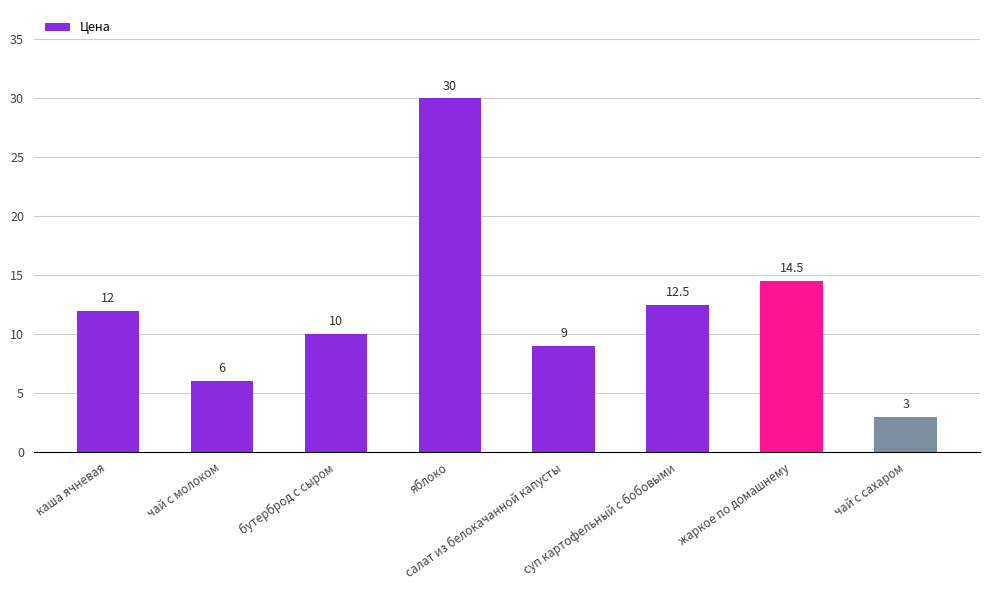

What is the ratio of the value at жаркое по домашнему to the value at чай с молоком?

2.4